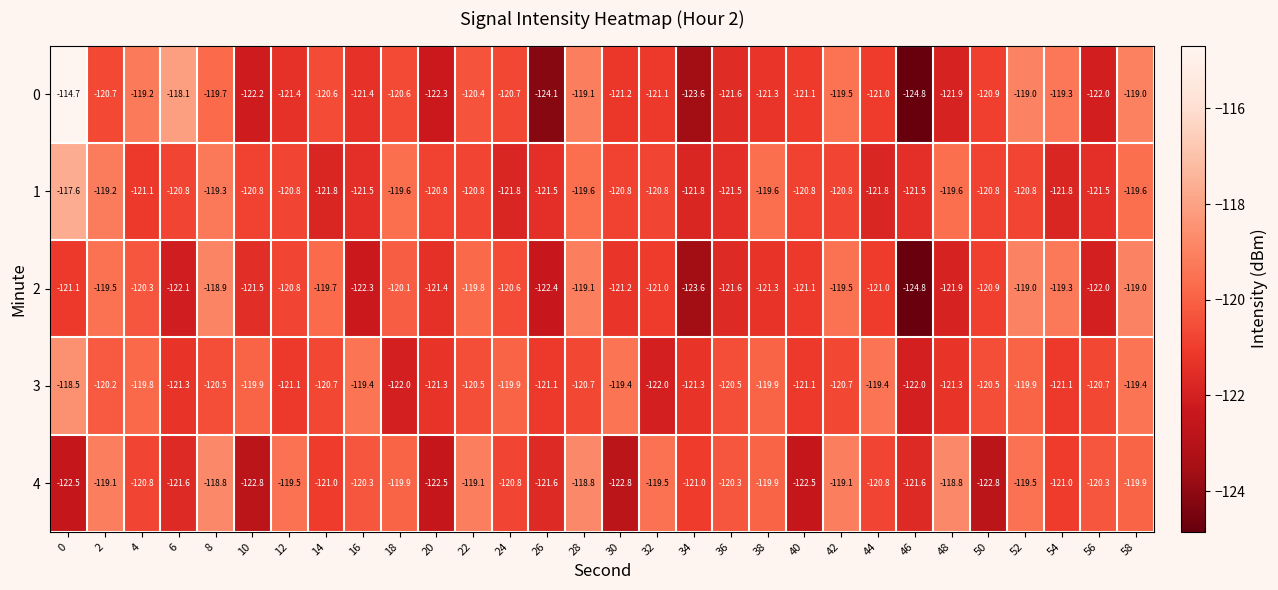

What is the difference between the 0 values at 34 and 22?

3.2